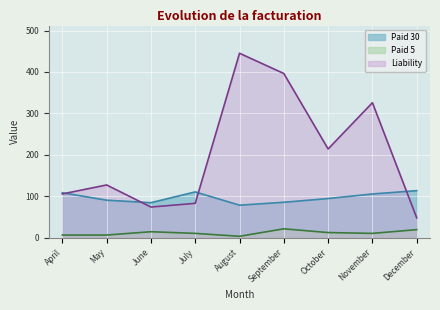

Is it true that Paid 30 equals 126.5 at June?

False